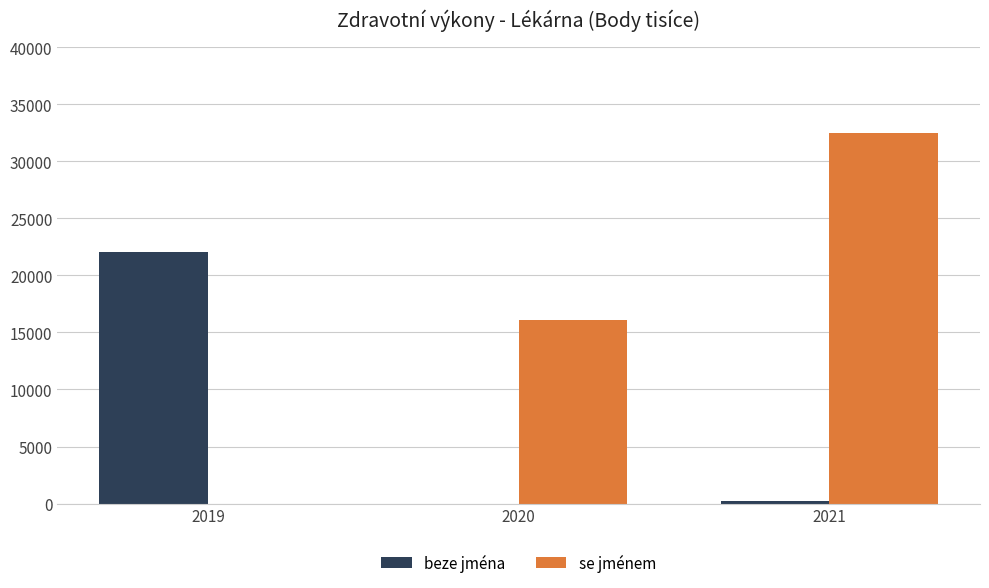

Where is se jménem nearest to the value 16234?

2020